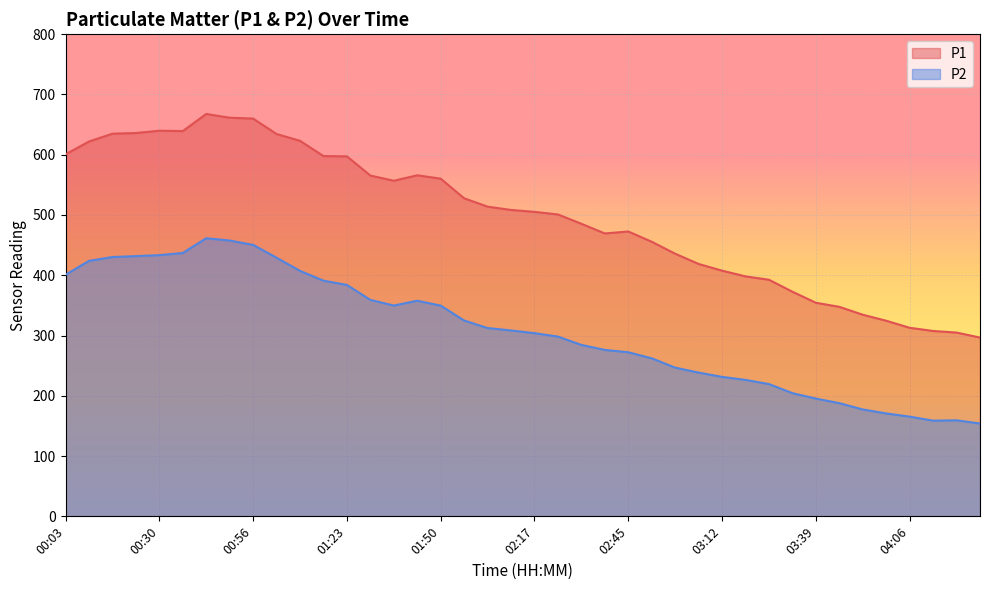

The value of P2 at 03:19 is 99.0. True or false?

False